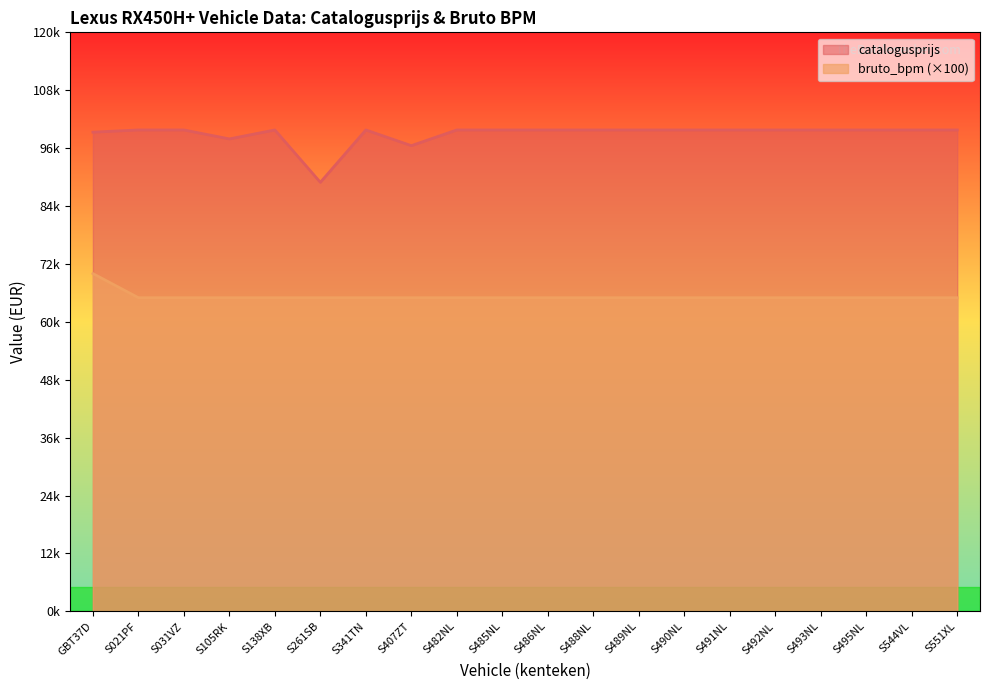

The value of bruto_bpm at S021PF is 65000. True or false?

True